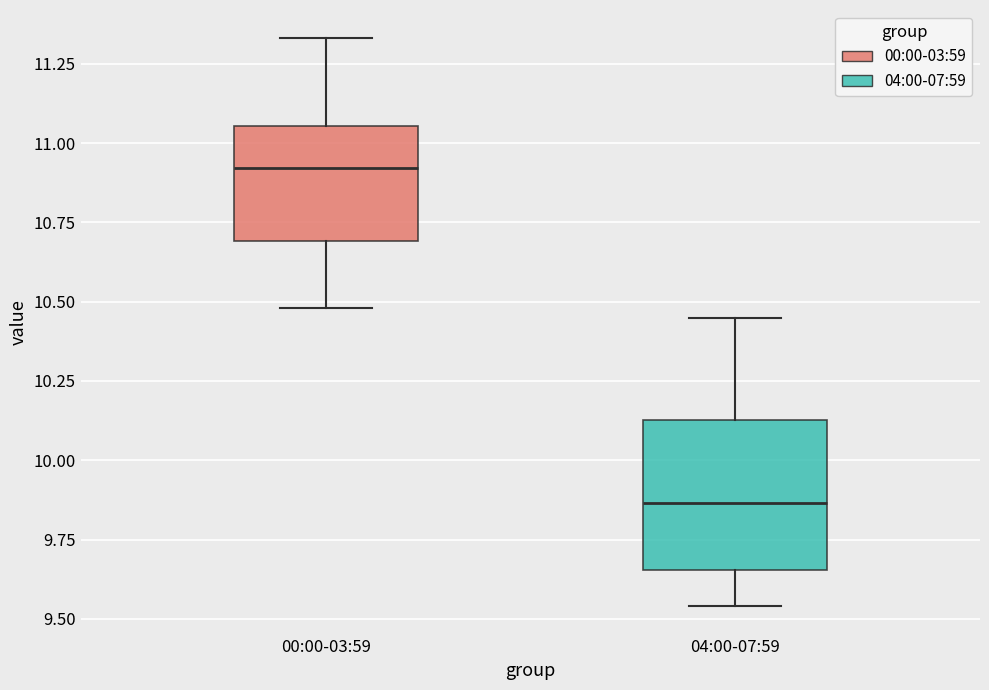

Reading left to right, read every box against the y-axis: the position of its median line, the range the box covers, and the ends of its whiskers. The values are not printed on the chart, so give them approximately, as read against the axis.

00:00-03:59: median 10.90, box 10.70 to 11.05, whiskers 10.50 to 11.35
04:00-07:59: median 9.85, box 9.65 to 10.15, whiskers 9.55 to 10.45